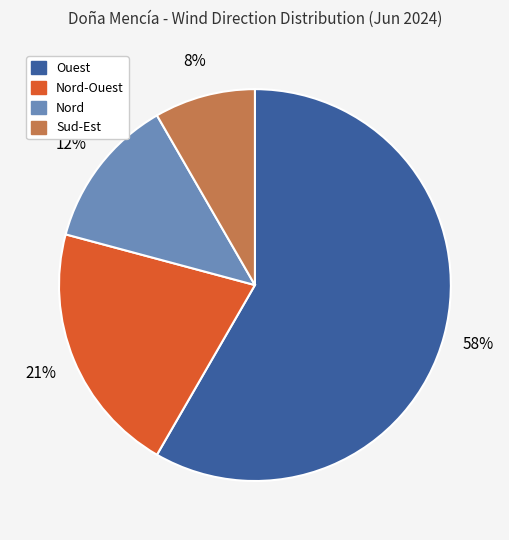

Count the number of slices in the pie.

4